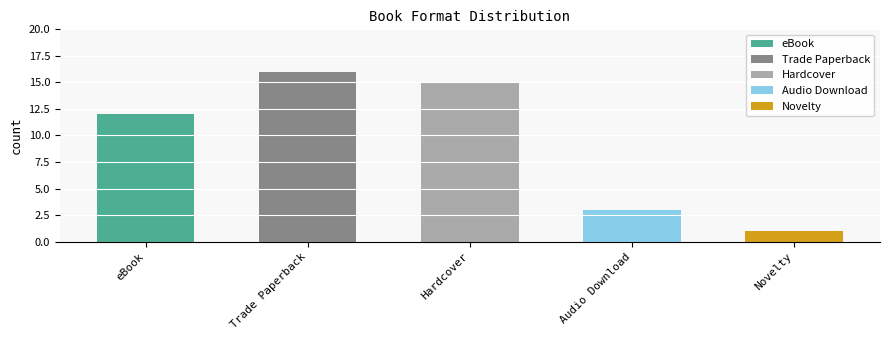

Where does the data first go above 12?

Trade Paperback